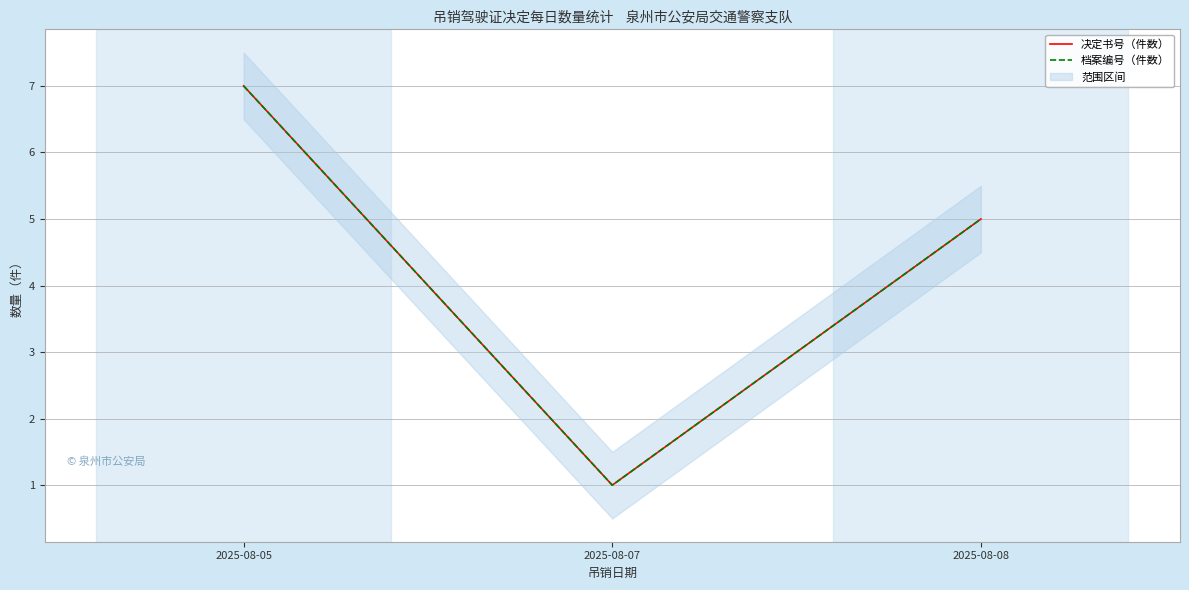

At which category does the chart reach its minimum across all series?

2025-08-07